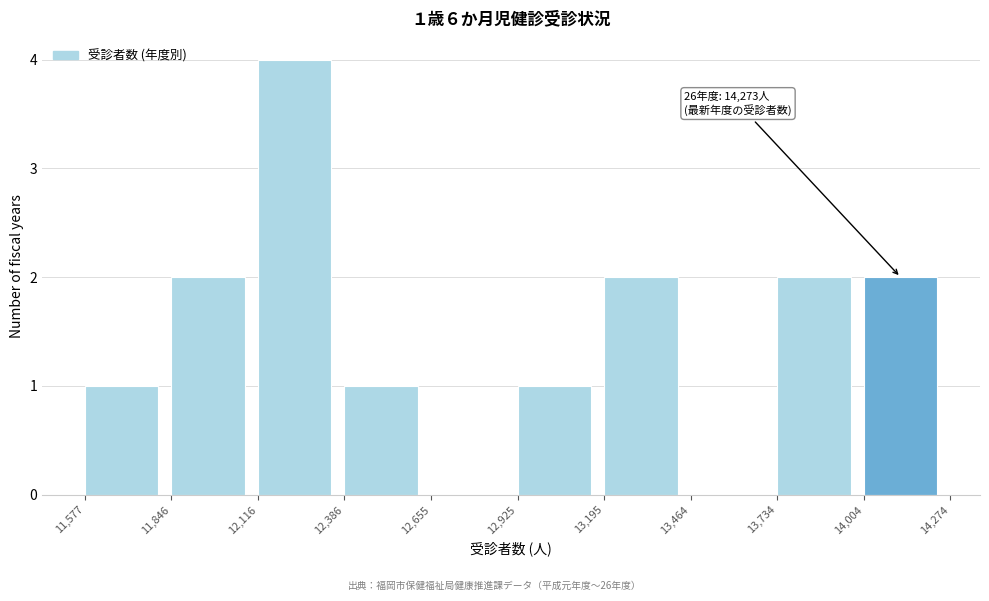

Over which range of the x-axis is the bar tallest?

12,116 to 12,386